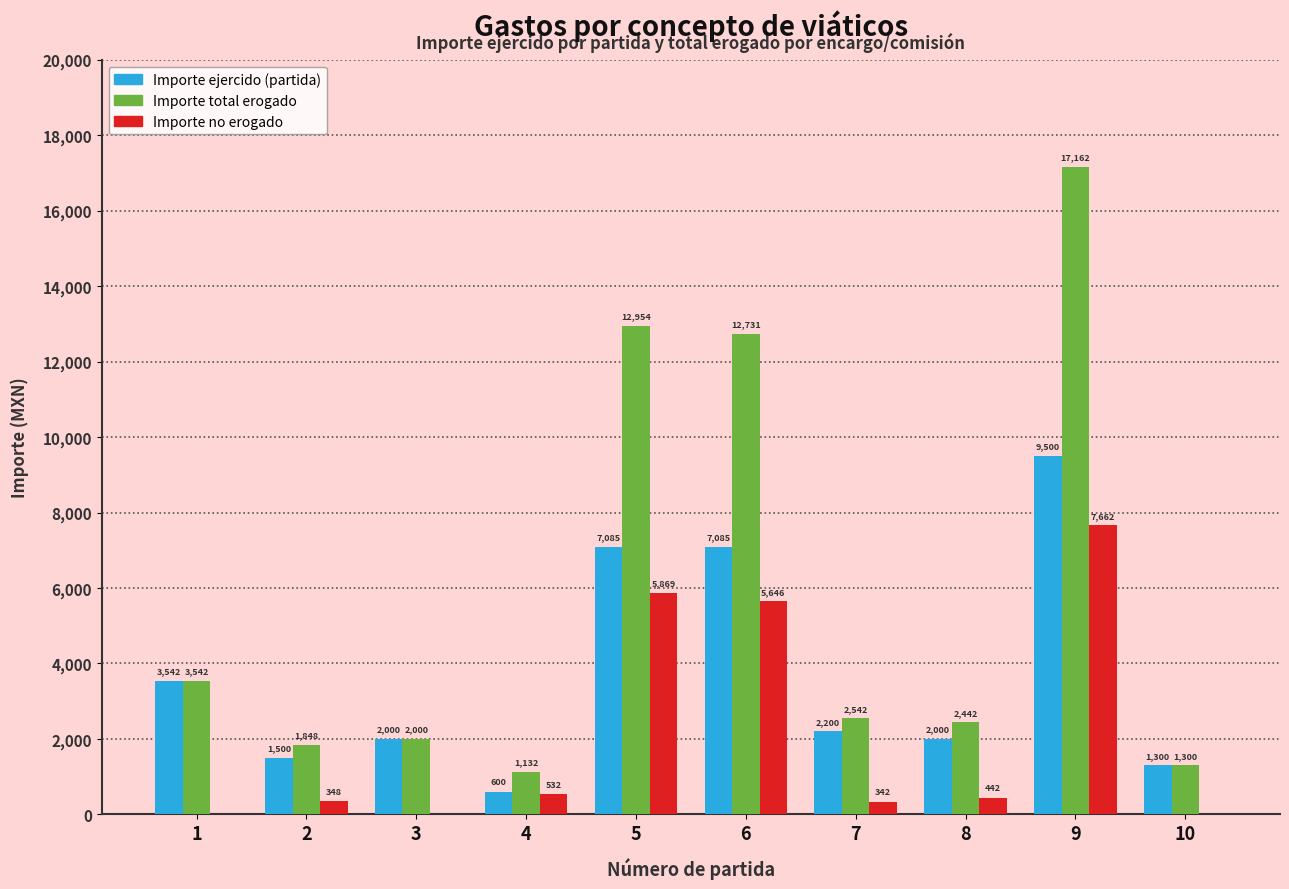

Which series has the widest spread of values?

Importe total erogado